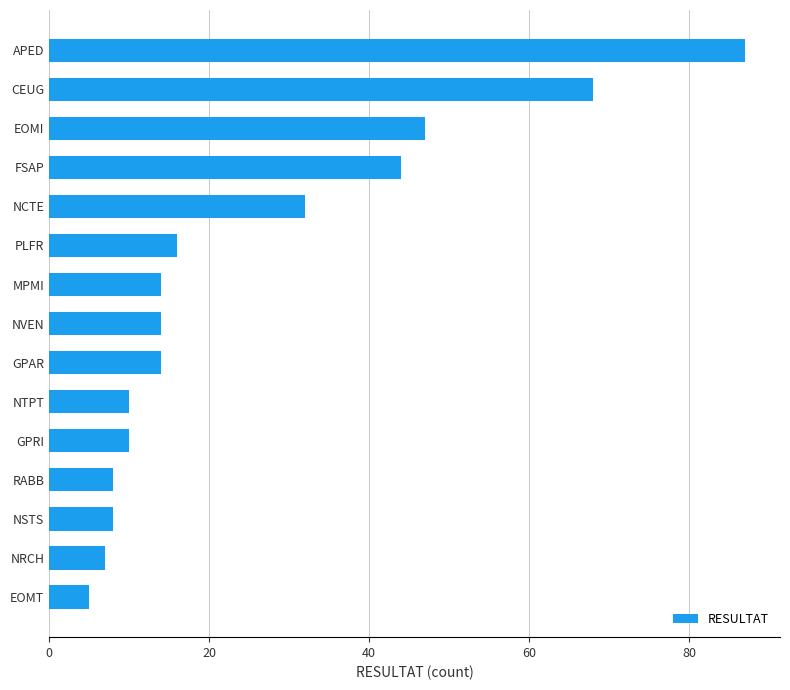

What is the average value?

26